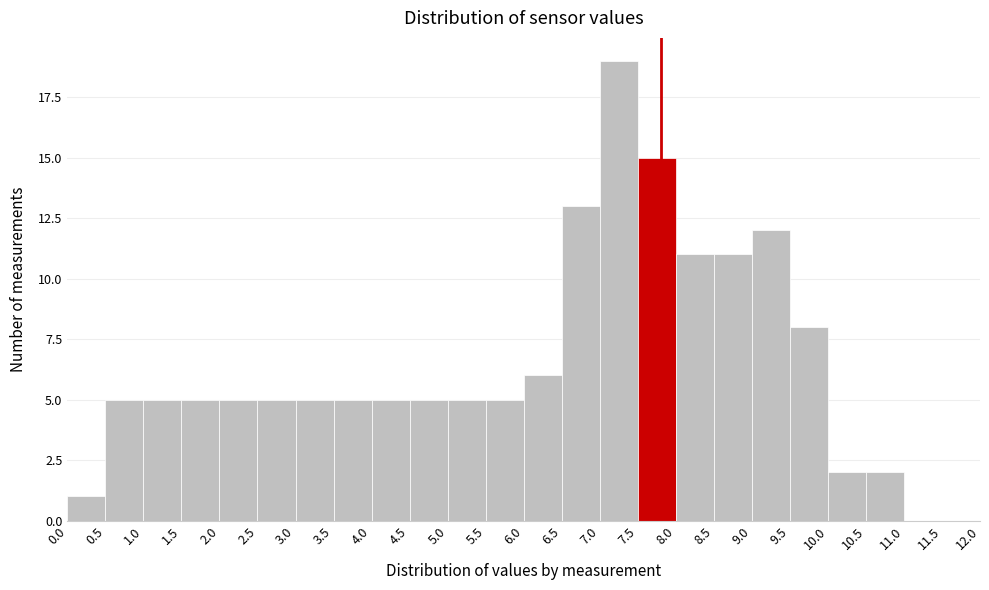

Reading left to right, list every bar in this chart as the range it spans on the x-axis followed by its height. The values are not printed on the chart, so give them approximately, as read against the axis.

0.0 to 0.5: 1
0.5 to 1.0: 5
1.0 to 1.5: 5
1.5 to 2.0: 5
2.0 to 2.5: 5
2.5 to 3.0: 5
3.0 to 3.5: 5
3.5 to 4.0: 5
4.0 to 4.5: 5
4.5 to 5.0: 5
5.0 to 5.5: 5
5.5 to 6.0: 5
6.0 to 6.5: 6
6.5 to 7.0: 13
7.0 to 7.5: 19
7.5 to 8.0: 15
8.0 to 8.5: 11
8.5 to 9.0: 11
9.0 to 9.5: 12
9.5 to 10.0: 8
10.0 to 10.5: 2
10.5 to 11.0: 2
11.0 to 11.5: 0
11.5 to 12.0: 0